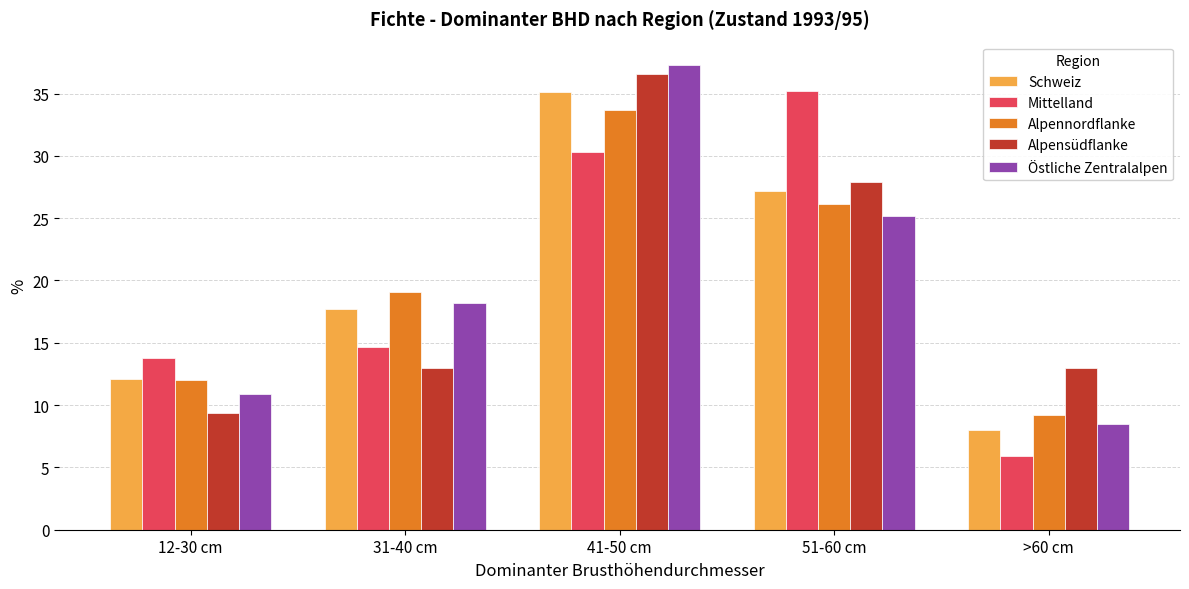

Are the bars grouped side by side (vs. stacked)?

Yes